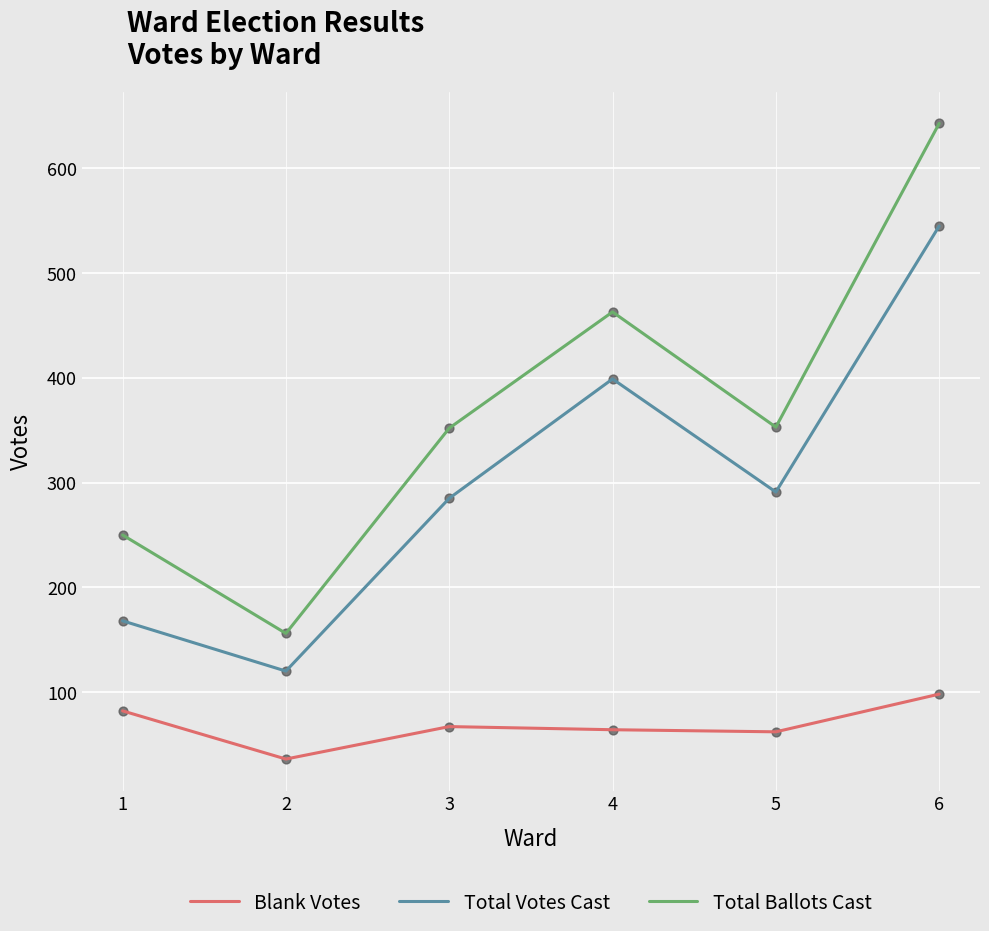

Which series has the largest range (max minus min)?

Total Ballots Cast